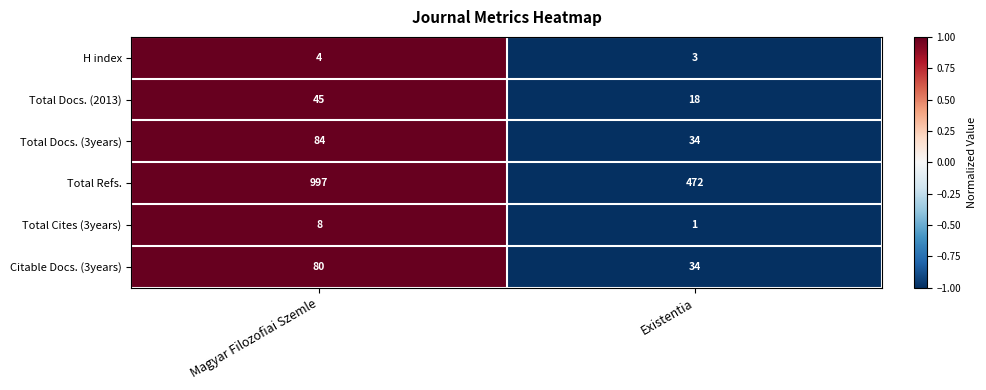

Is the value of Citable Docs. (3years) at Existentia greater than the value of Total Cites (3years) at Existentia?

Yes